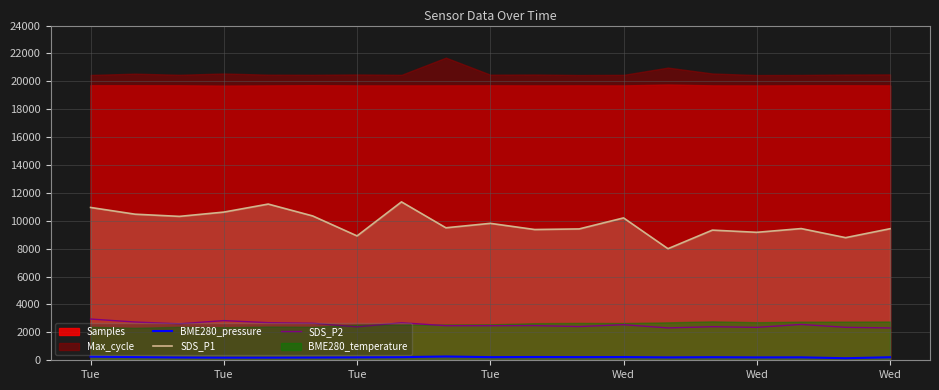

How many values in the BME280_pressure series exceed 217?

10